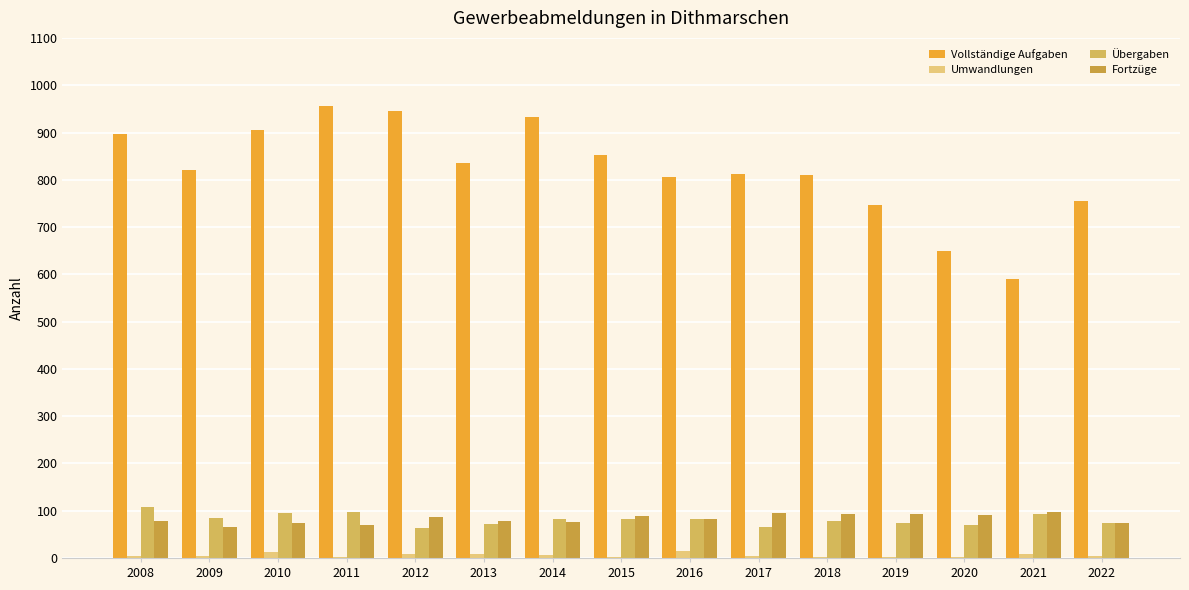

What is the difference between the maximum and second lowest values in the Vollständige Aufgaben series?

307